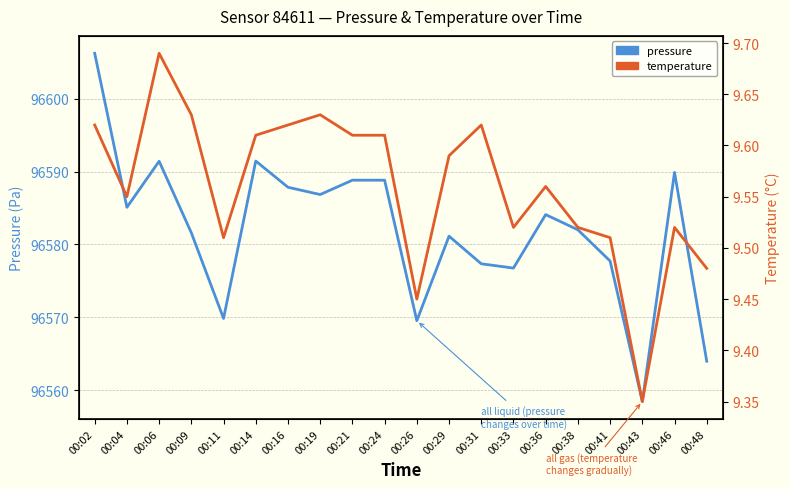

Reading right to left, list all the values displayed in this chart.

pressure: 96564.0	96589.9	96558.4	96577.7	96582.0	96584.1	96576.8	96577.3	96581.1	96569.5	96588.8	96588.8	96586.8	96587.8	96591.4	96569.8	96581.6	96591.4	96585.1	96606.2
temperature: 9.5	9.5	9.3	9.5	9.5	9.6	9.5	9.6	9.6	9.4	9.6	9.6	9.6	9.6	9.6	9.5	9.6	9.7	9.6	9.6